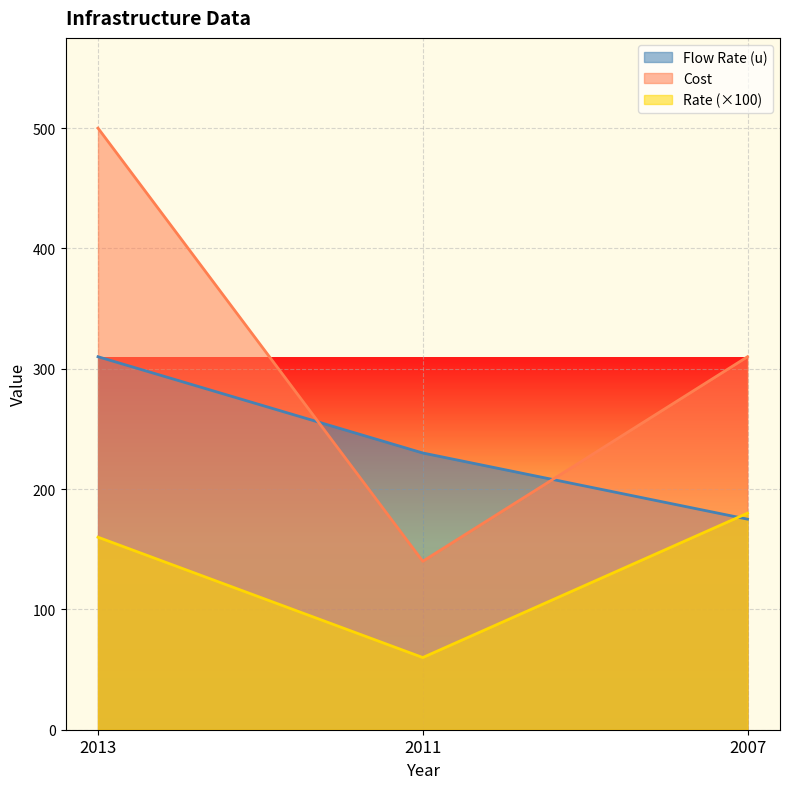

Which series has the largest range (max minus min)?

Cost